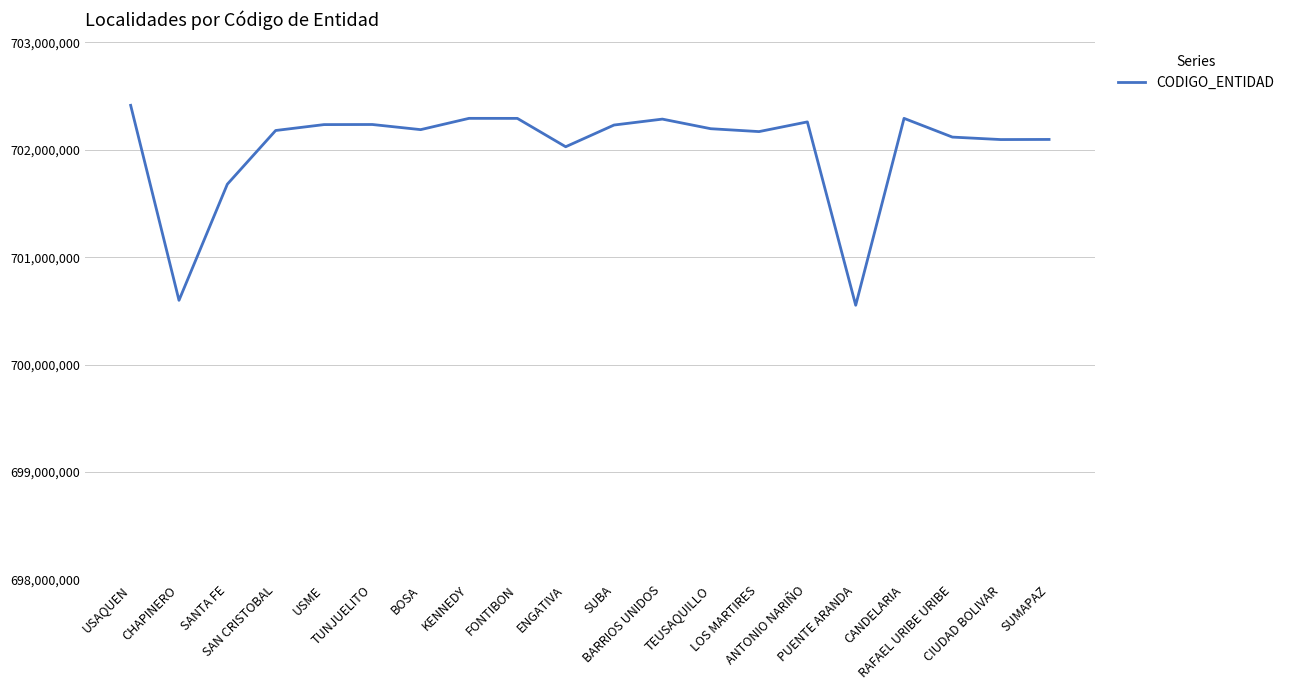

What is the smallest value displayed?

700553027